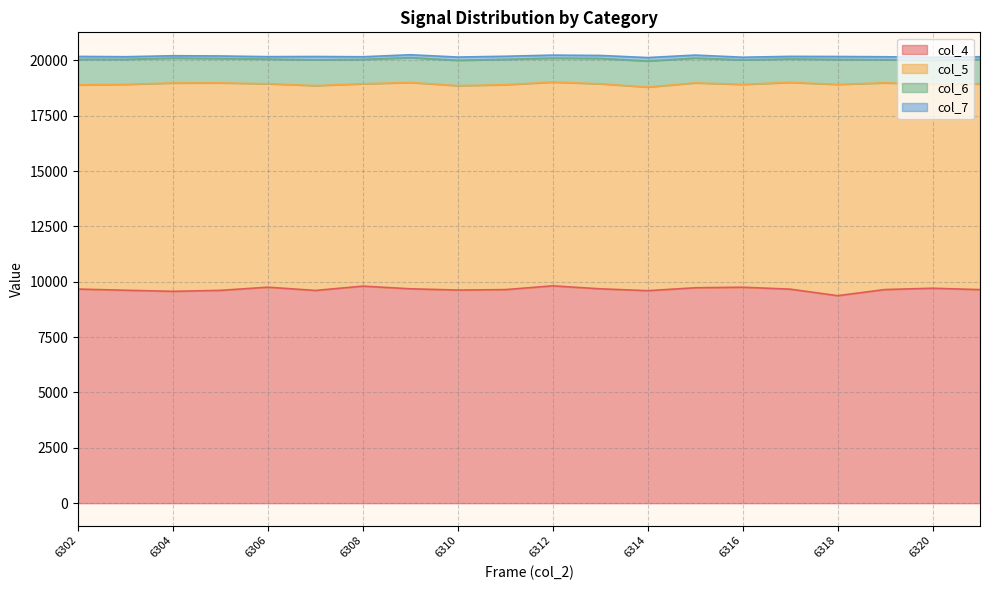

What is the maximum value for col_5?

9543